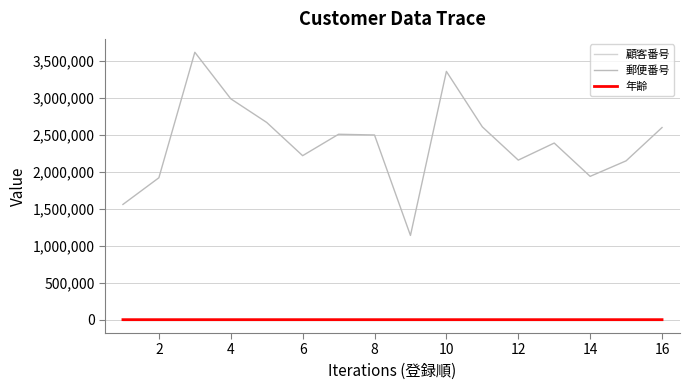

Does the chart display data point markers on the line(s)?

No